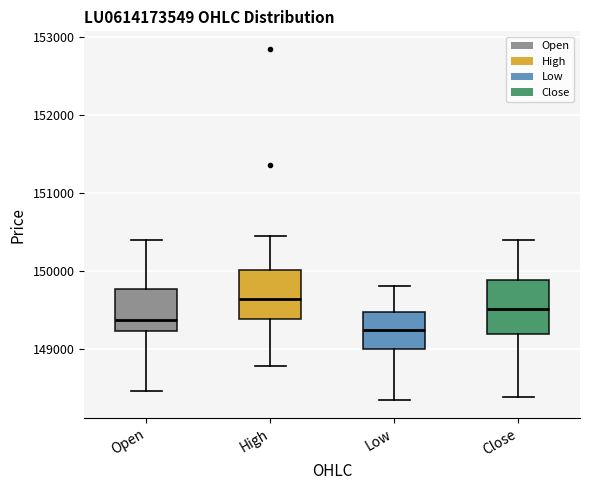

Reading left to right, read every box against the y-axis: the position of its median line, the range the box covers, and the ends of its whiskers. The values are not printed on the chart, so give them approximately, as read against the axis.

Open: median 149400, box 149200 to 149800, whiskers 148500 to 150400
High: median 149600, box 149400 to 150000, whiskers 148800 to 150400
Low: median 149200, box 149000 to 149500, whiskers 148300 to 149800
Close: median 149500, box 149200 to 149900, whiskers 148400 to 150400